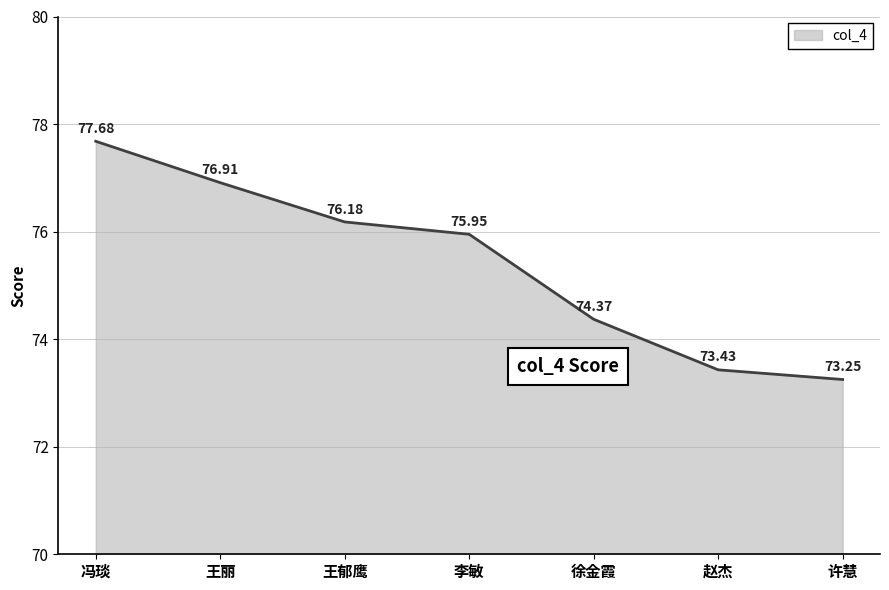

Does the chart display data point markers on the line(s)?

No